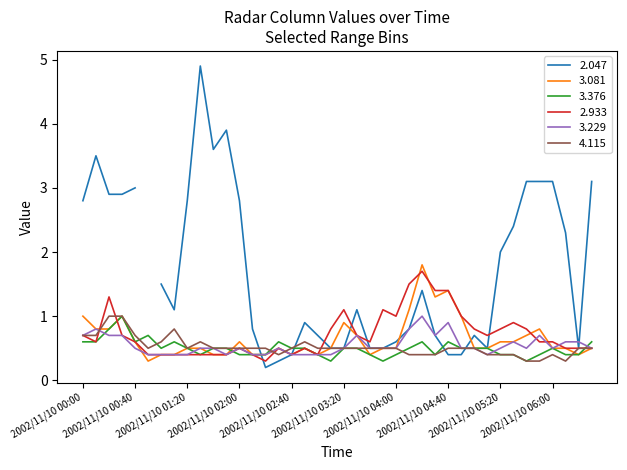

What is the lowest value of the 3.229 series?

0.4